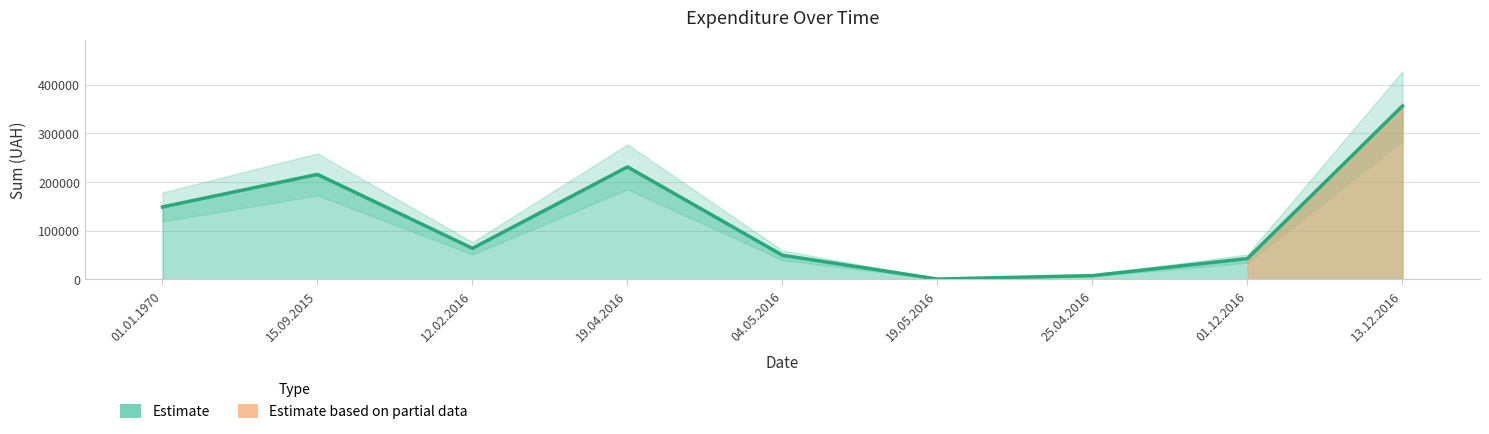

List the labels in order of value, smallest first.

19.05.2016, 25.04.2016, 01.12.2016, 04.05.2016, 12.02.2016, 01.01.1970, 15.09.2015, 19.04.2016, 13.12.2016